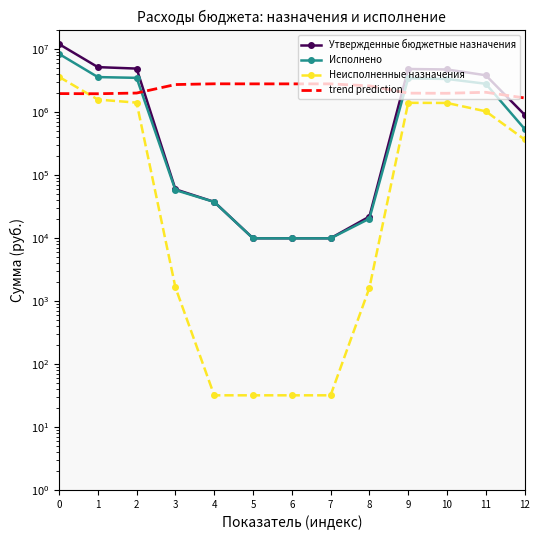

What is the difference between the highest and lowest values at 7?

2834338.1